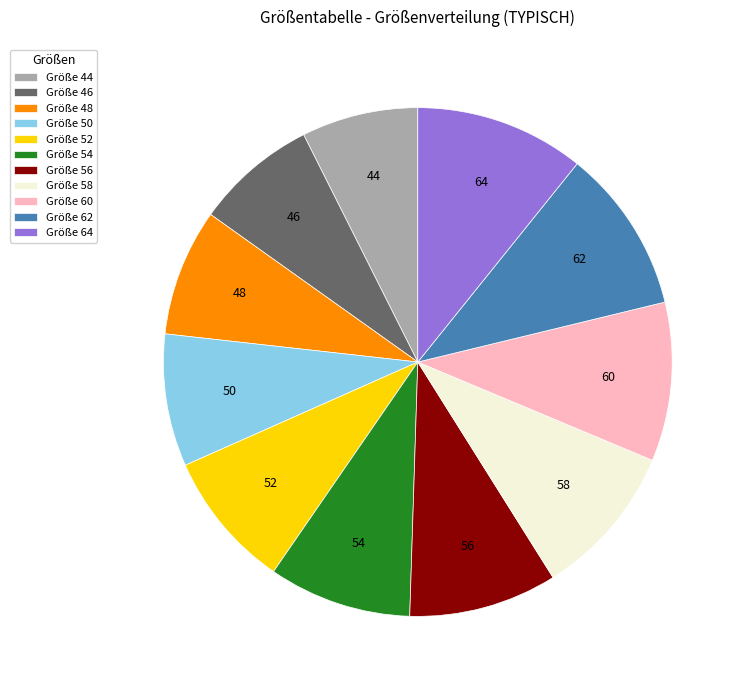

The Größe 54 slice represents 1% of the pie. True or false?

False